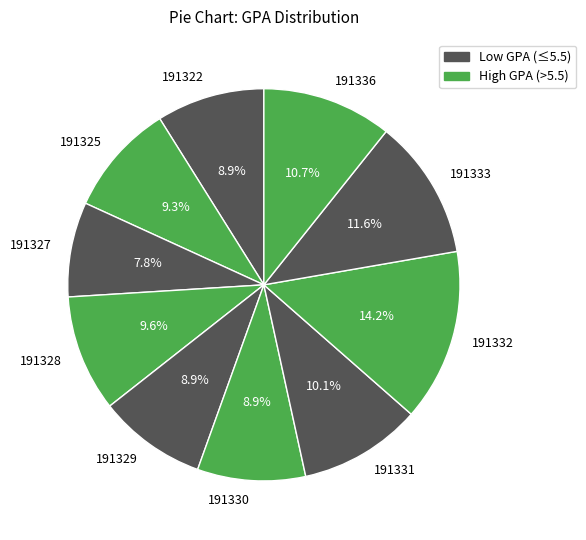

To the nearest percent, what percentage of the pie is 191336?

11%